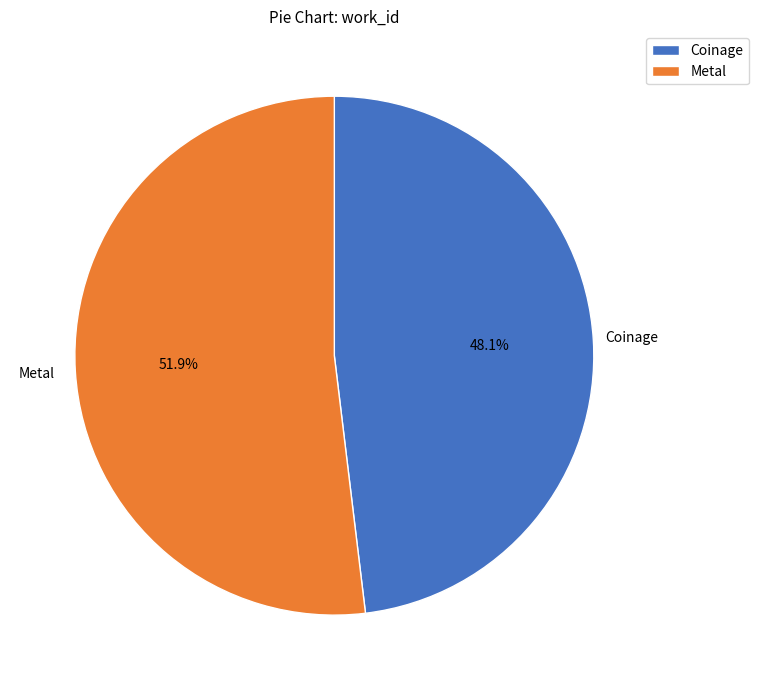

What is the total percentage of Metal and Coinage?

100.0%